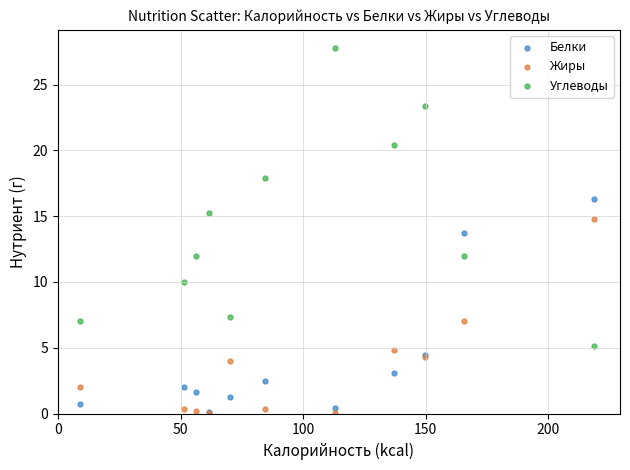

Across all series, what Y value is closest to 13?

13.7